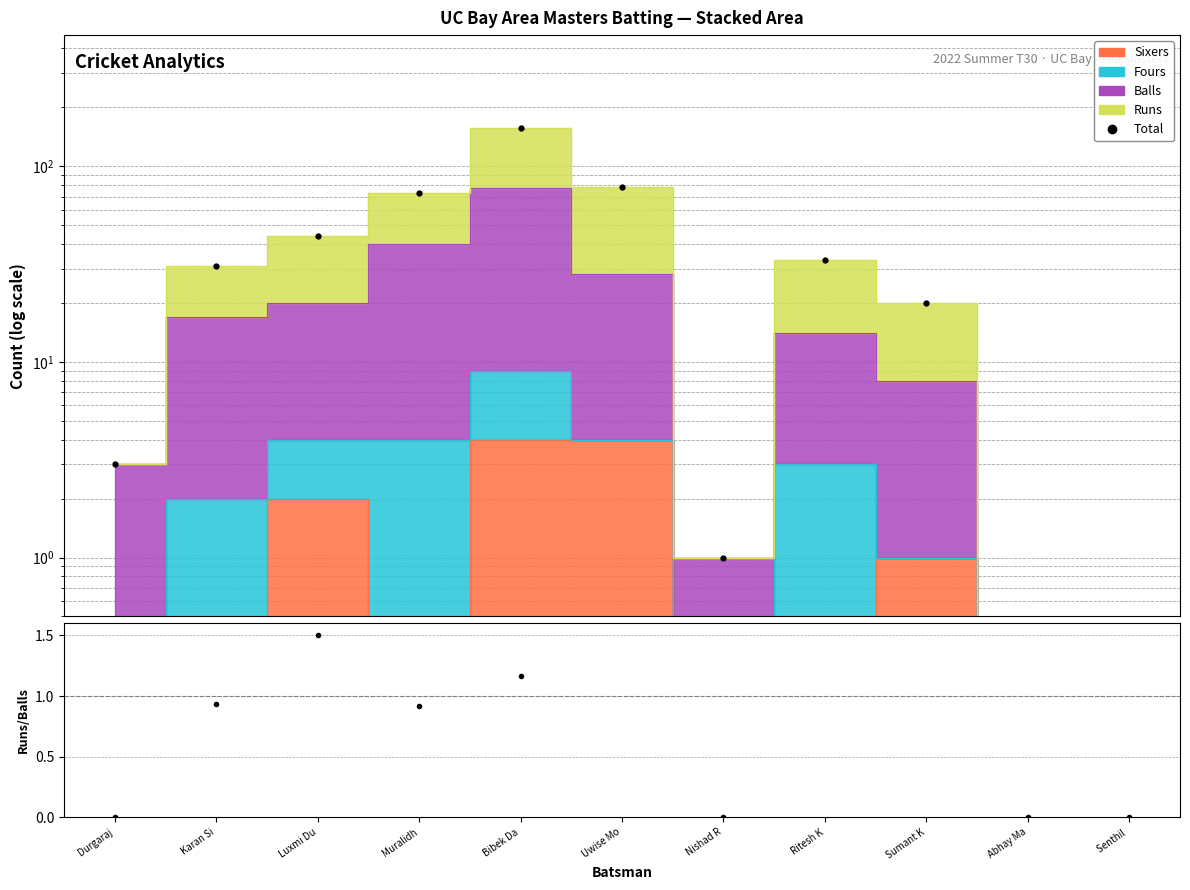

What is the difference between the maximum and minimum values in the Total series?

156.0